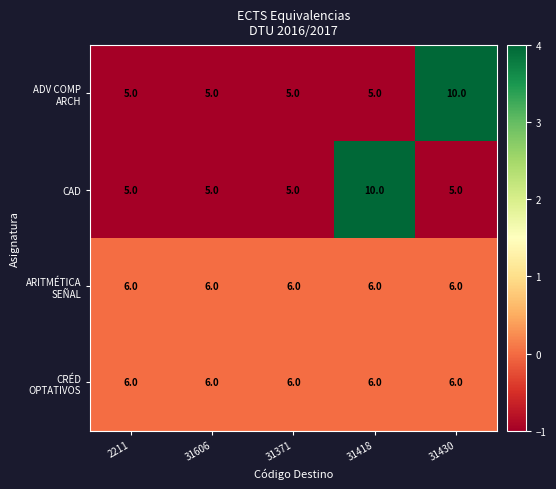

What value does the CAD series have at 31371?

5